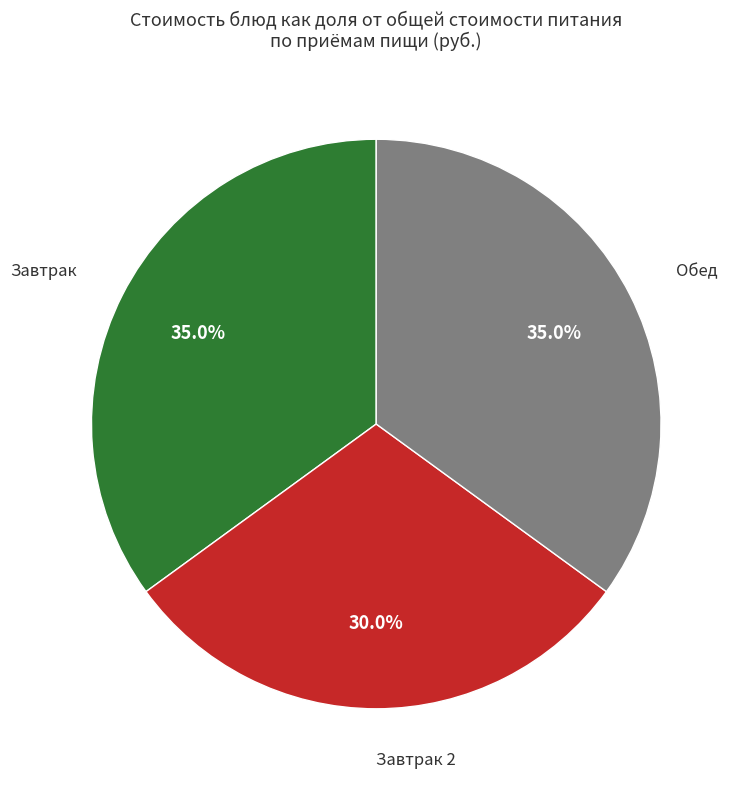

Does any single category account for the majority?

No